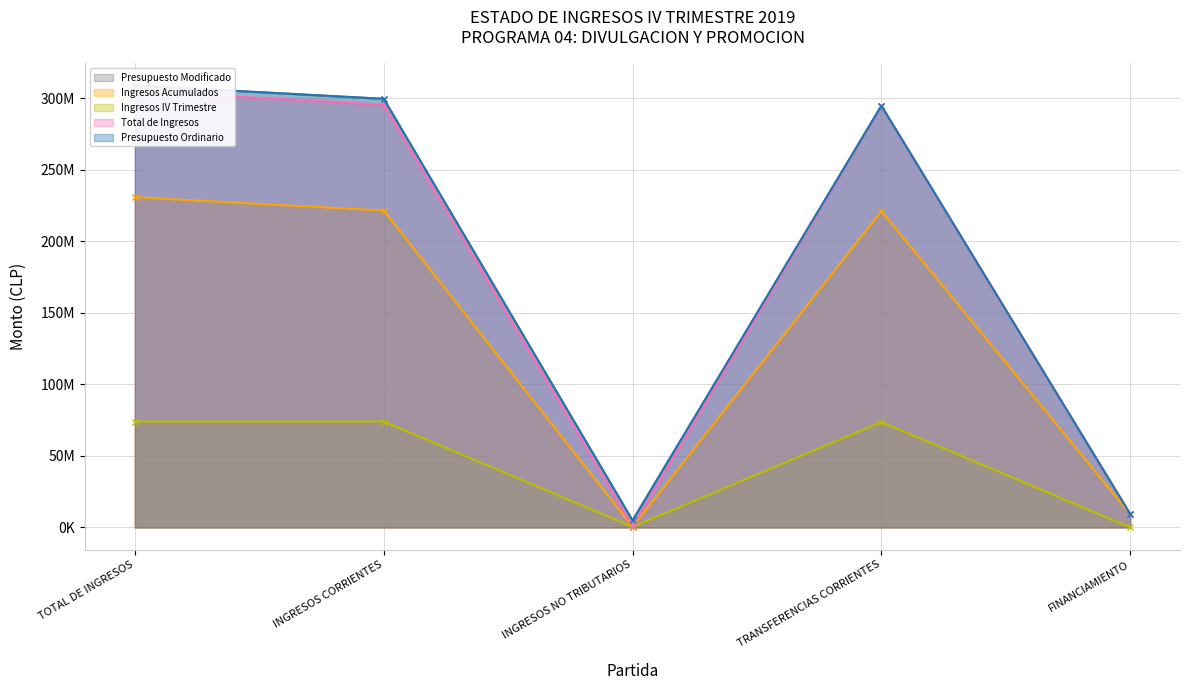

Between INGRESOS CORRIENTES and FINANCIAMIENTO, which is larger?

INGRESOS CORRIENTES